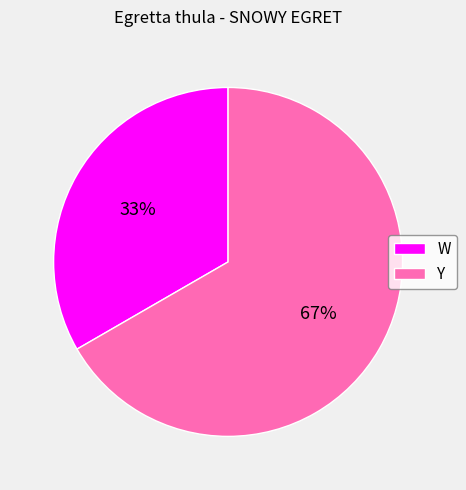

What is the majority slice?

Y